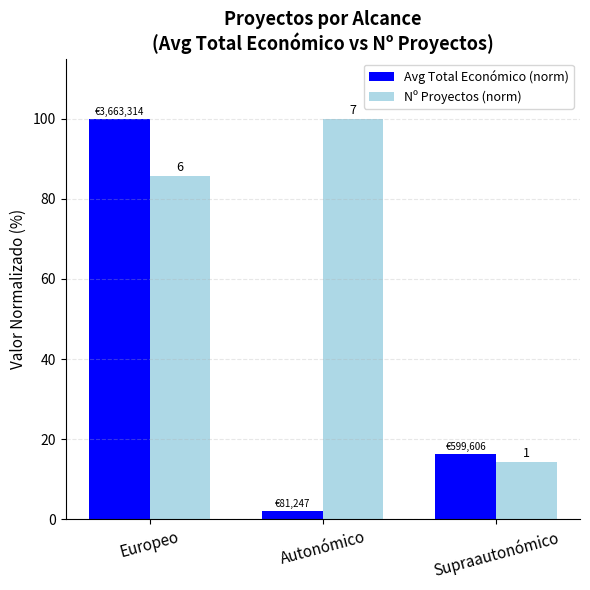

How many groups of bars are there?

3